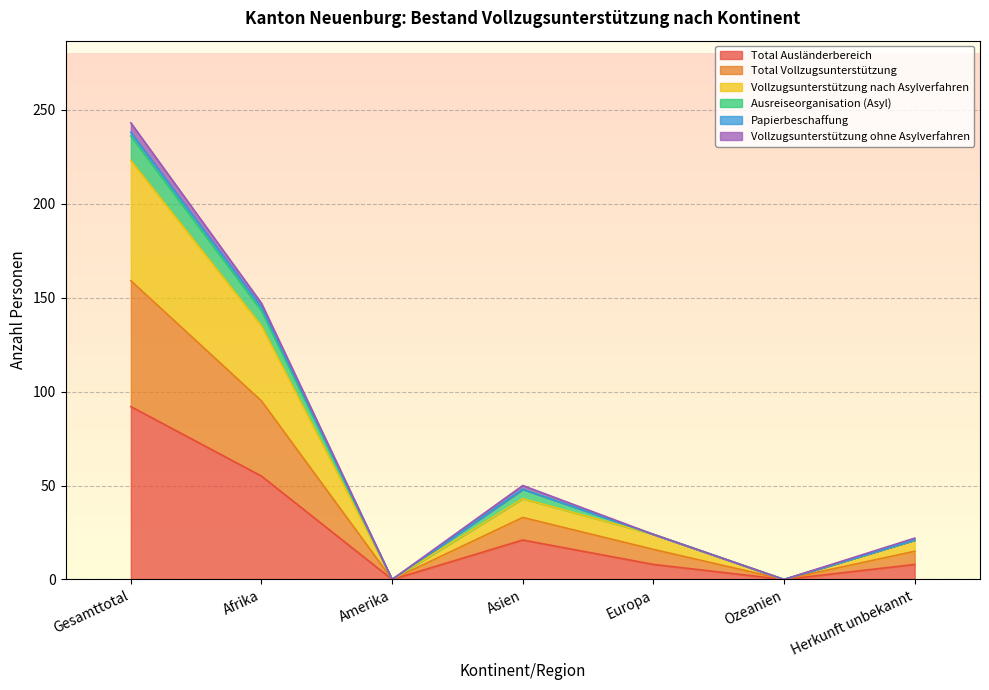

The value of Total Ausländerbereich at Amerika is 56. True or false?

False